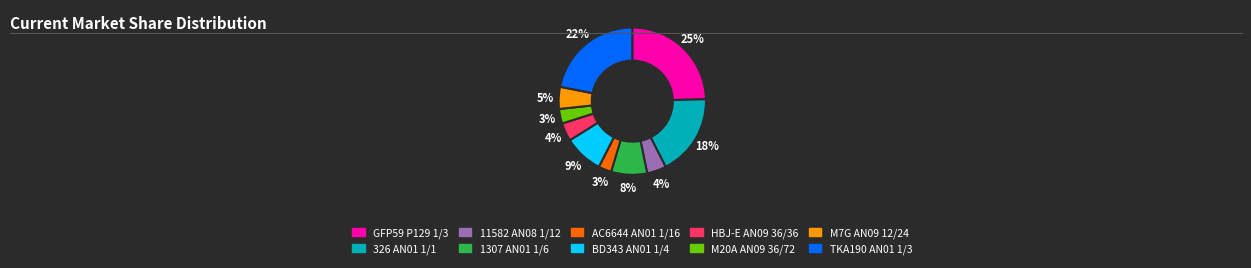

What is the largest slice in the pie chart?

GFP59 P129 1/3